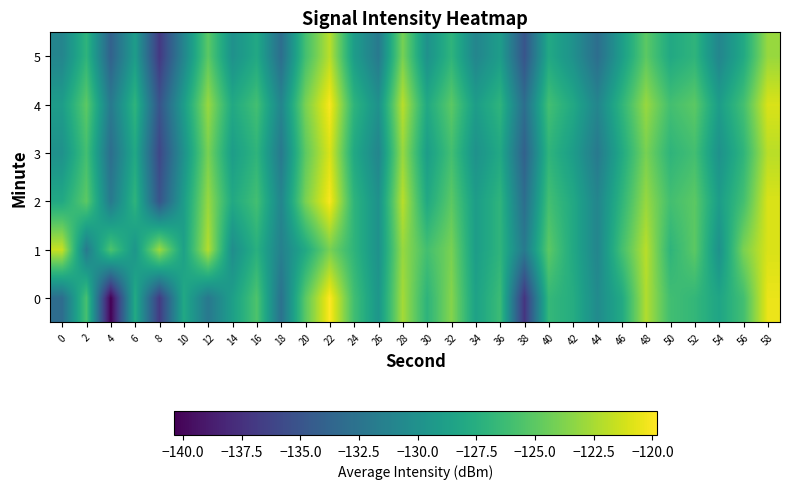

How many distinct data groups are displayed?

6